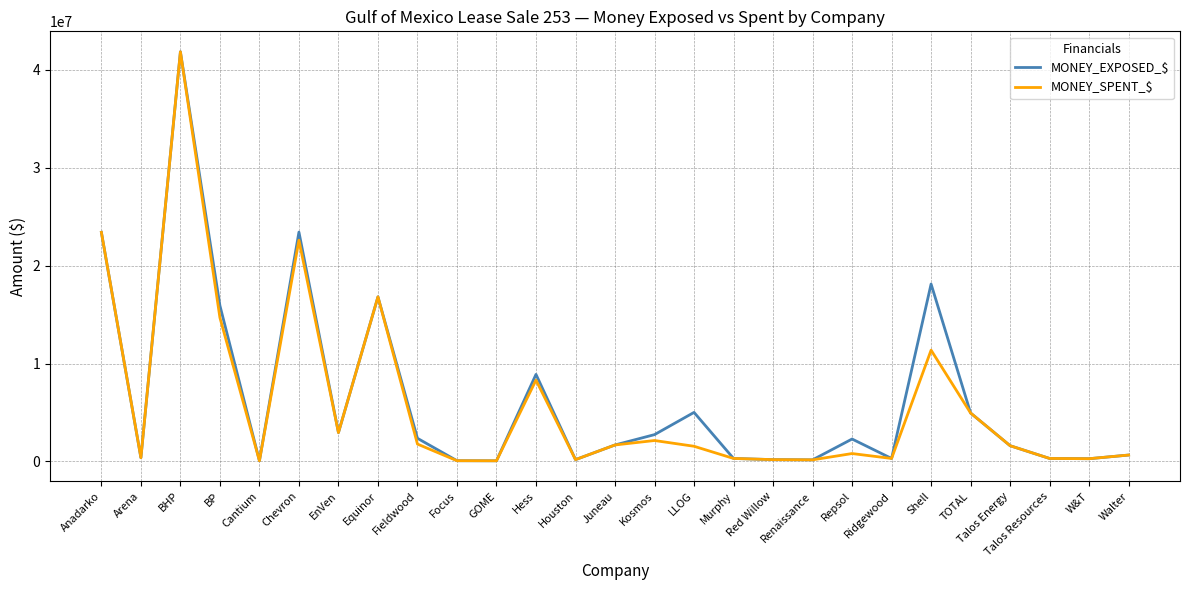

What is the maximum value for MONEY_SPENT_$?

41849104.0